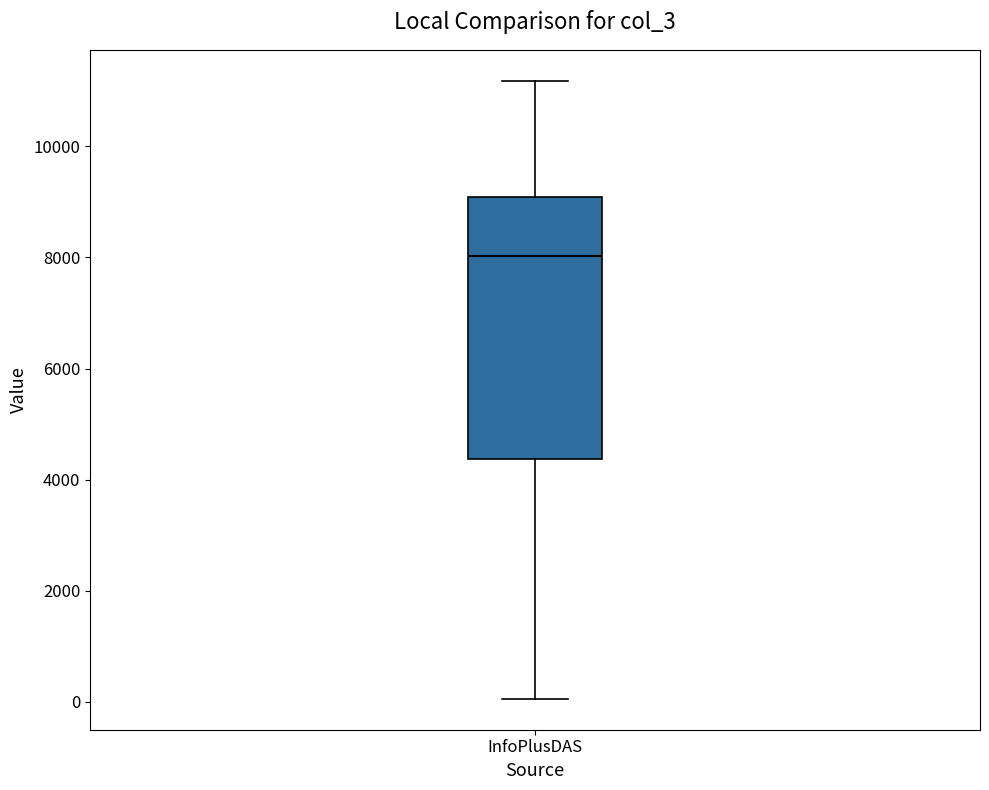

Read this box plot against the y-axis: the position of the median line, the range covered by the box, and the ends of both whiskers. The values are not printed on the chart, so give them approximately, as read against the axis.

median 8000, box 4400 to 9000, whiskers 0 to 11200